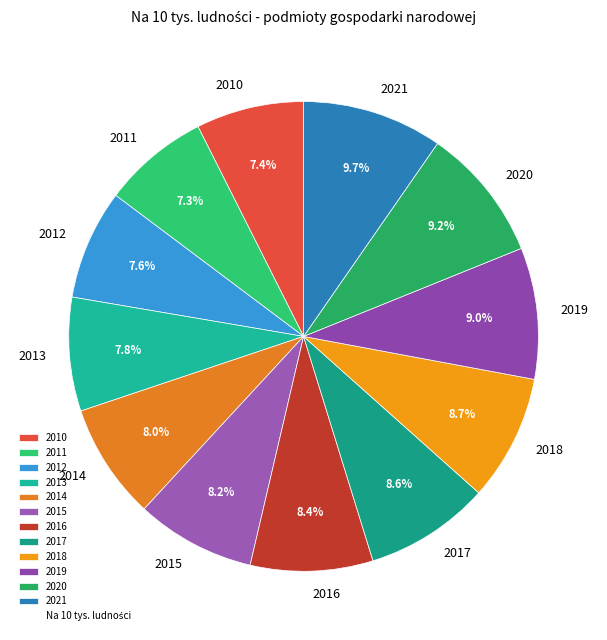

Is 2015 the majority of the pie?

No